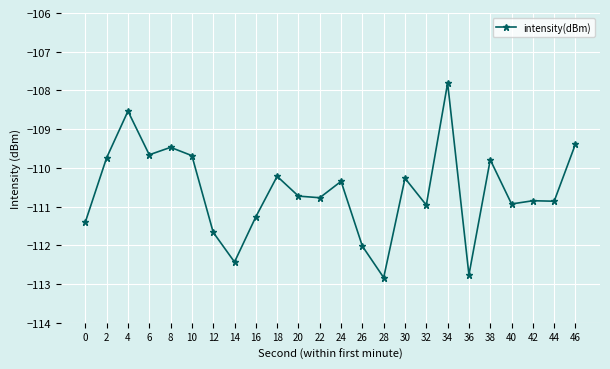

What is the change in value from 18 to 20?

-0.5